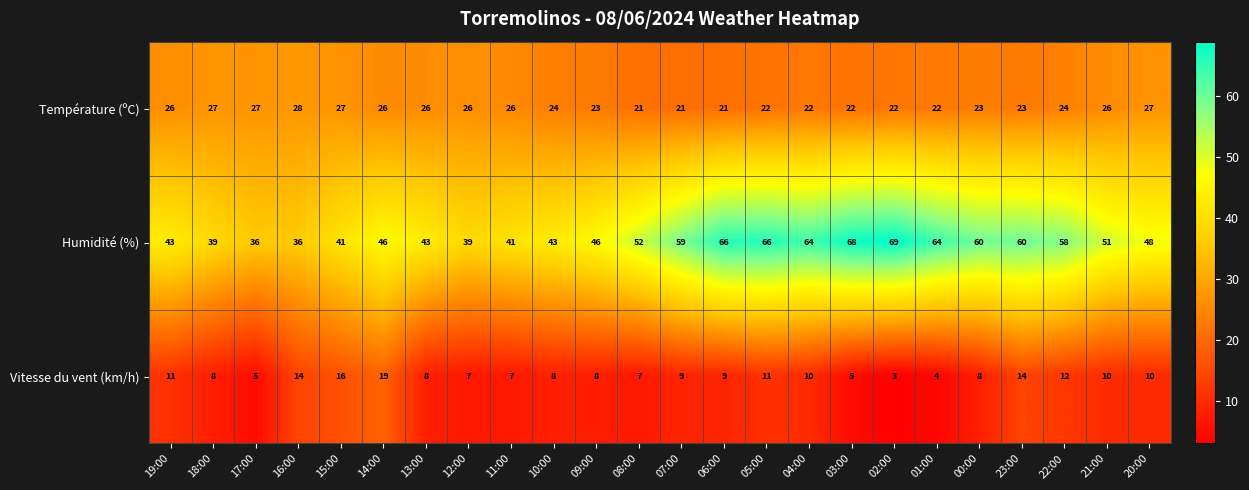

Rank the series at 00:00 from highest to lowest value.

Humidité (%), Température (ºC), Vitesse du vent (km/h)